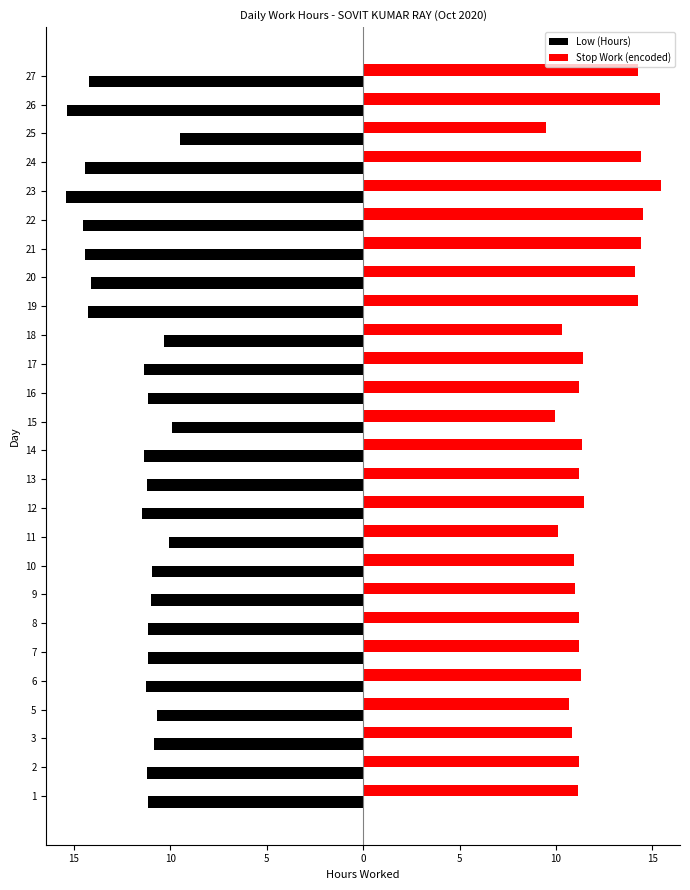

What are all the series names shown in the legend?

Low (Hours), Stop Work (encoded)